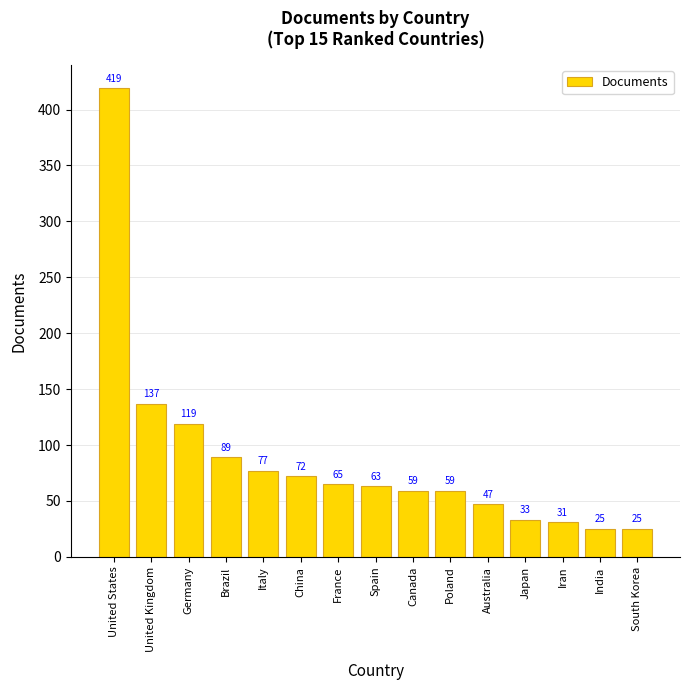

Between Australia and Italy, which is larger?

Italy